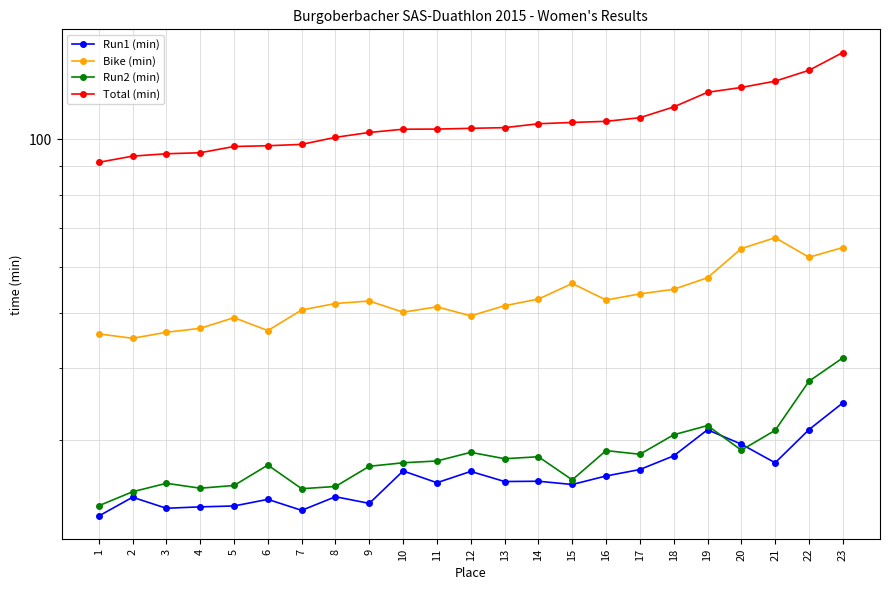

Where is the first local maximum for Run2 (min)?

3